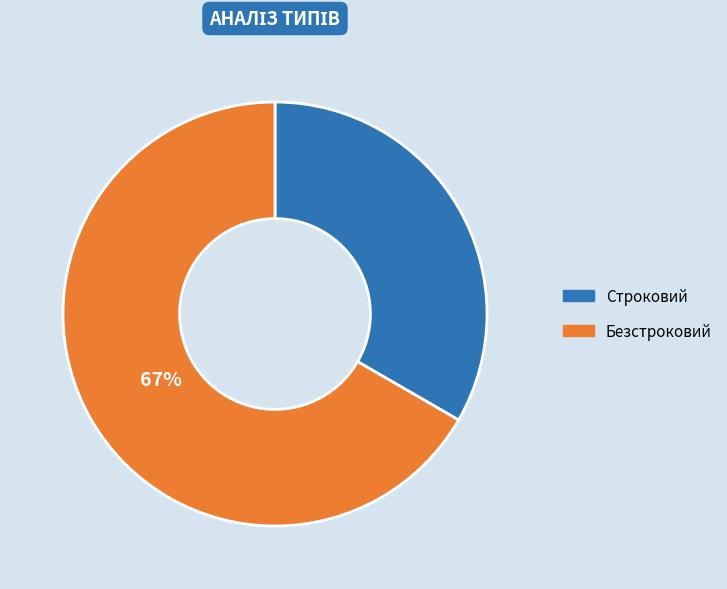

To the nearest percent, what portion does Строковий represent?

33%